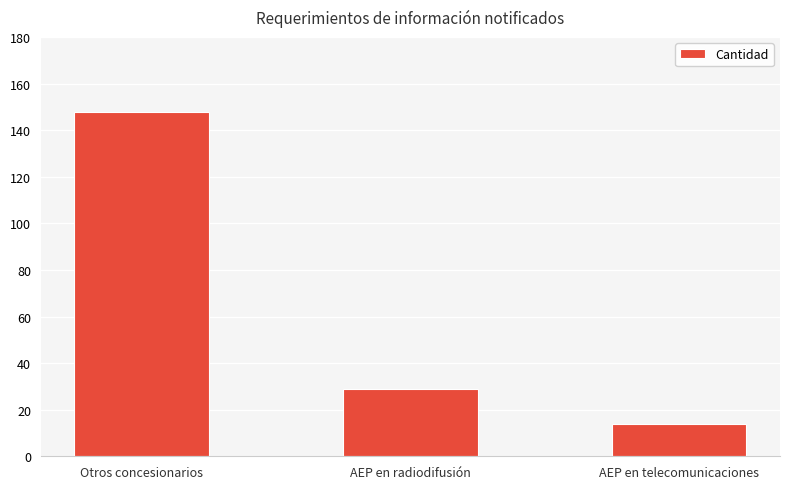

How many bars are there in total?

3